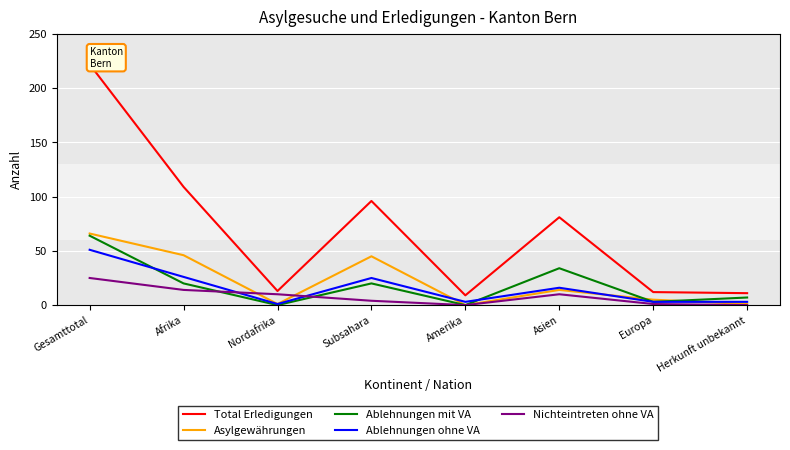

Reading left to right, transcribe all the data shown in this chart.

Total Erledigungen: Gesamttotal=222	Afrika=109	Nordafrika=13	Subsahara=96	Amerika=9	Asien=81	Europa=12	Herkunft unbekannt=11
Asylgewährungen: Gesamttotal=66	Afrika=46	Nordafrika=1	Subsahara=45	Amerika=0	Asien=14	Europa=5	Herkunft unbekannt=1
Ablehnungen mit VA: Gesamttotal=64	Afrika=20	Nordafrika=0	Subsahara=20	Amerika=0	Asien=34	Europa=3	Herkunft unbekannt=7
Ablehnungen ohne VA: Gesamttotal=51	Afrika=26	Nordafrika=1	Subsahara=25	Amerika=3	Asien=16	Europa=3	Herkunft unbekannt=3
Nichteintreten ohne VA: Gesamttotal=25	Afrika=14	Nordafrika=10	Subsahara=4	Amerika=0	Asien=10	Europa=1	Herkunft unbekannt=0